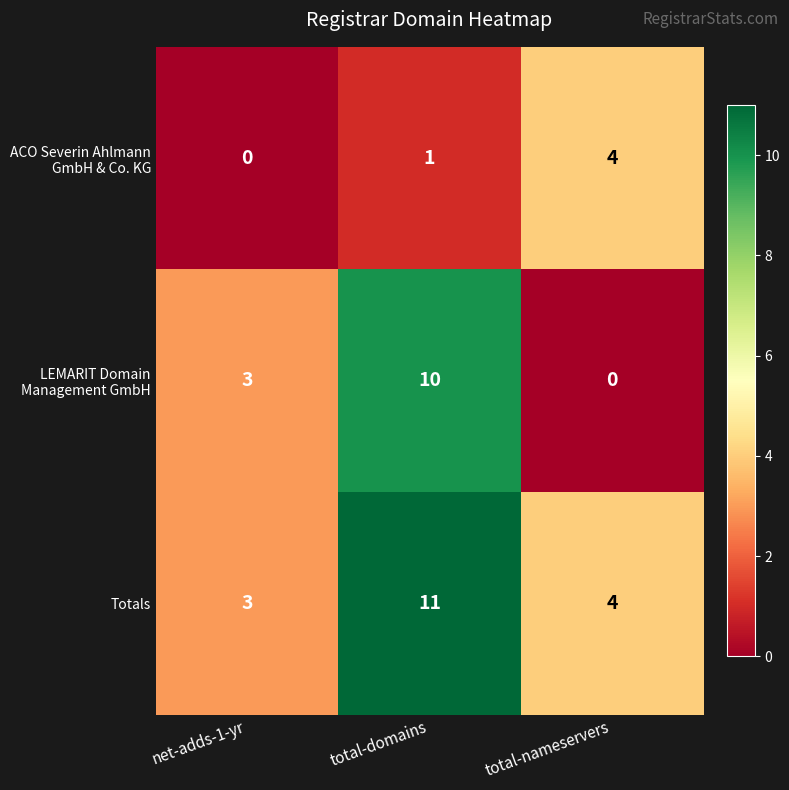

What is the sum of all Totals values?

18